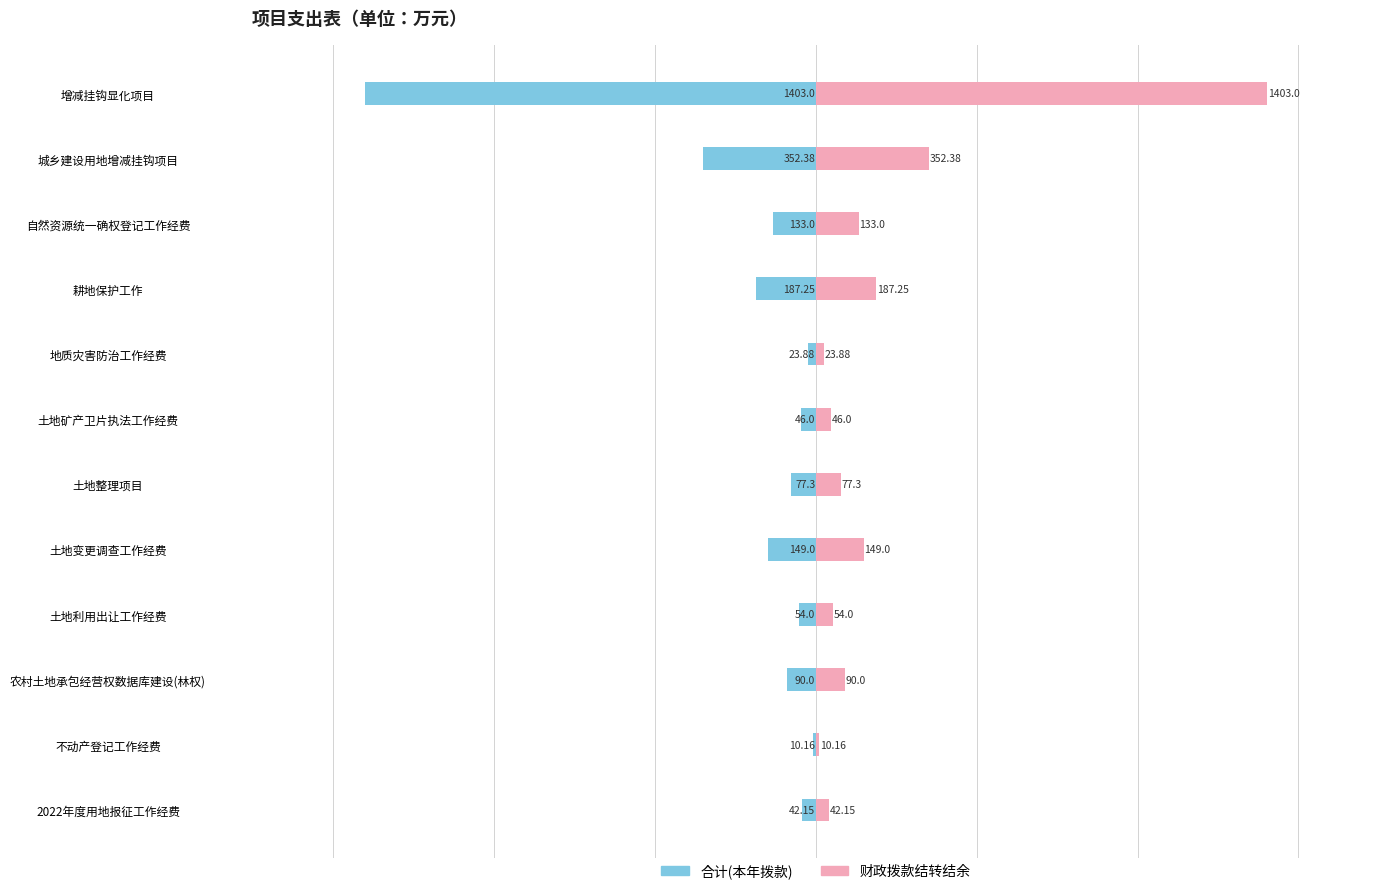

How many bars are there in each group?

2